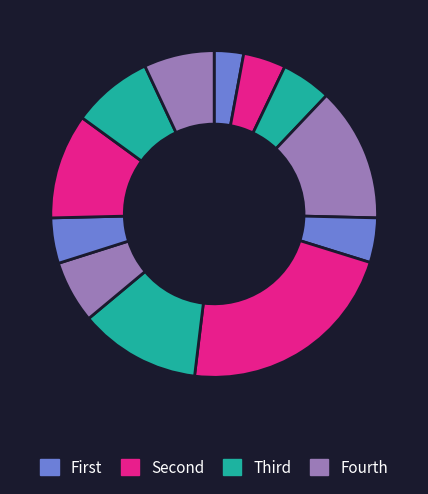

How many slices are in this pie chart?

12